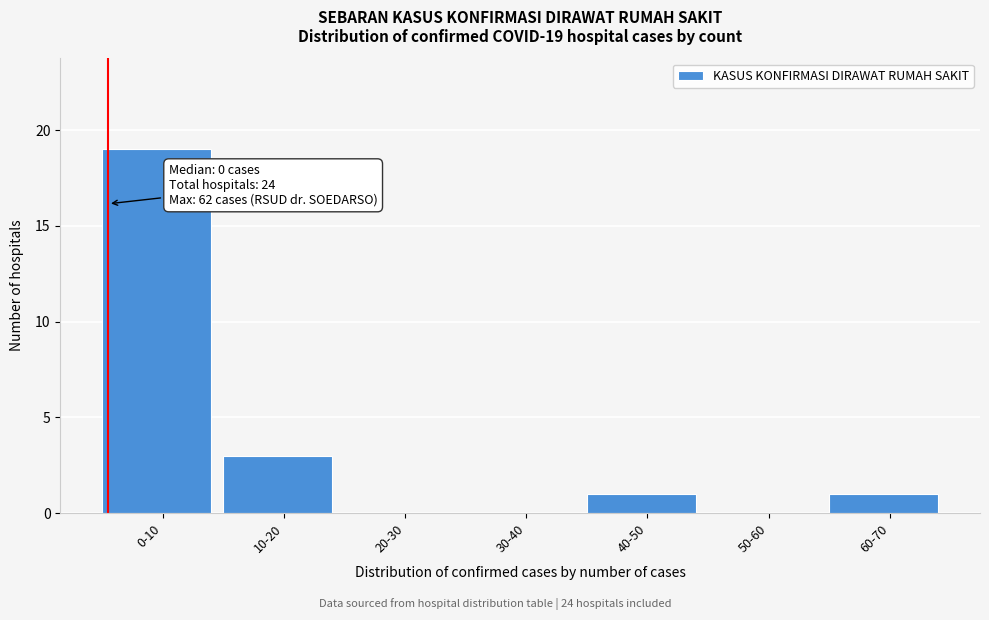

Reading left to right, what are all the values shown in this chart?

0-10=19	10-20=3	20-30=0	30-40=0	40-50=1	50-60=0	60-70=1